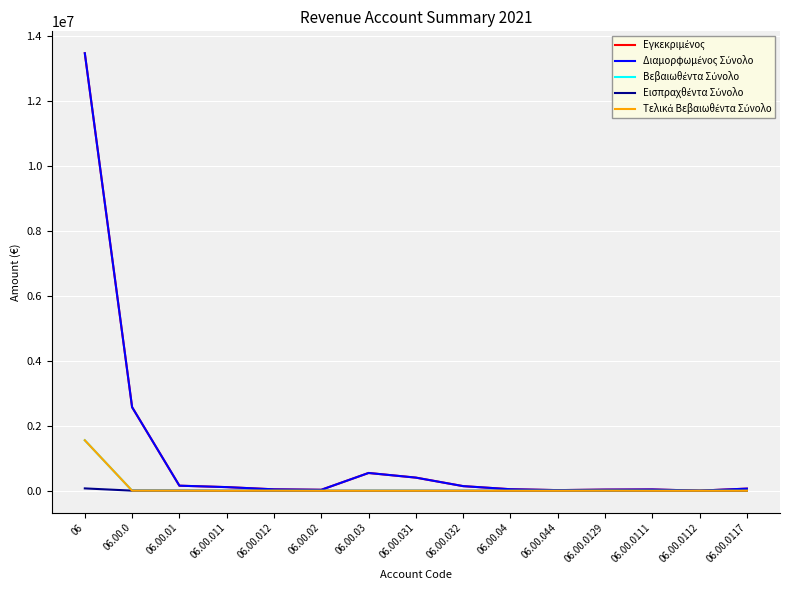

Does the chart have visible grid lines?

Yes